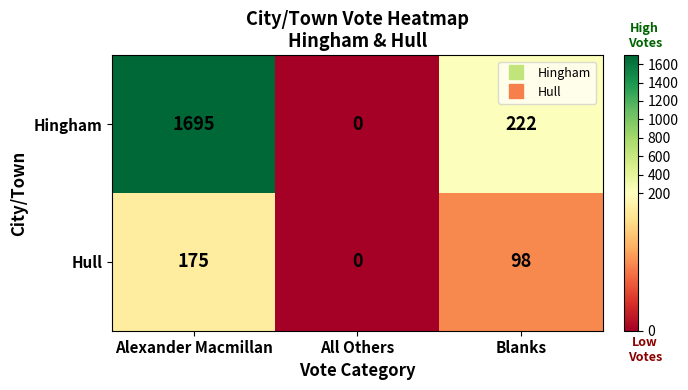

Is the value of Hull at Alexander Macmillan greater than the value of Hingham at Blanks?

No